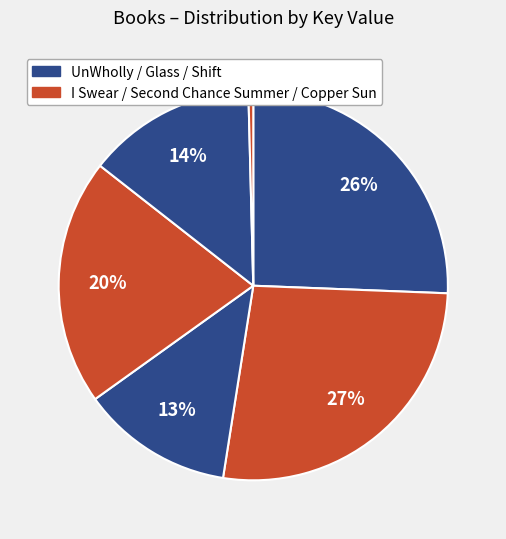

How many segments does this pie chart have?

6